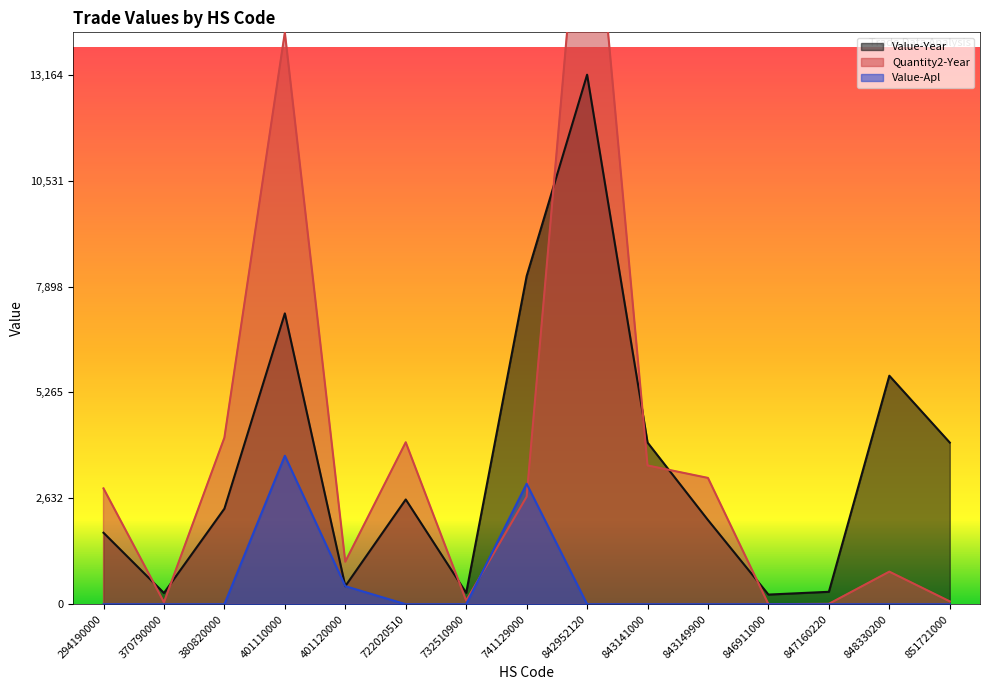

Which series has the largest total across all categories?

Quantity2-Year